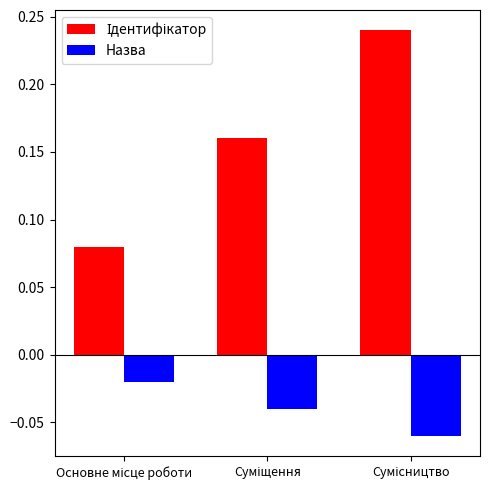

At how many categories does at least one series exceed 0?

3